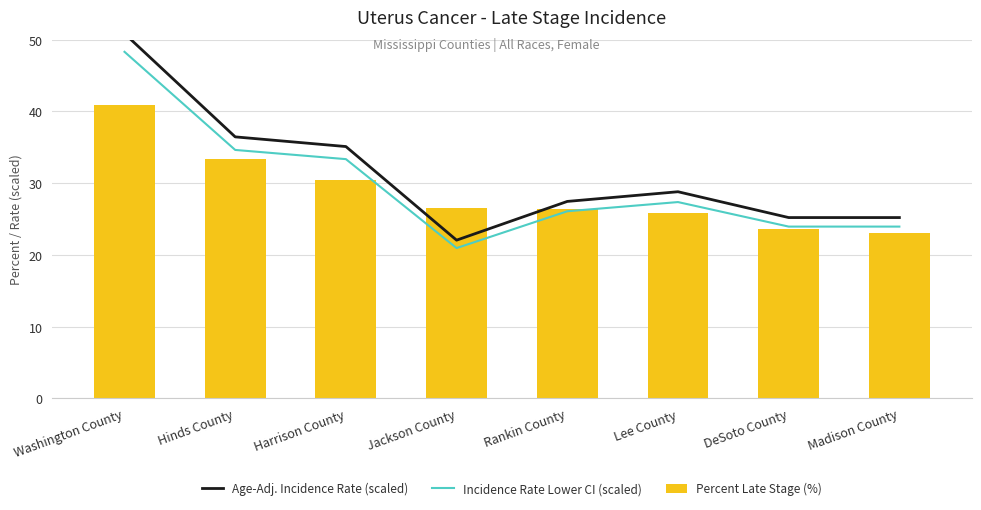

Which series has the largest total across all categories?

Age-Adj. Incidence Rate (scaled)